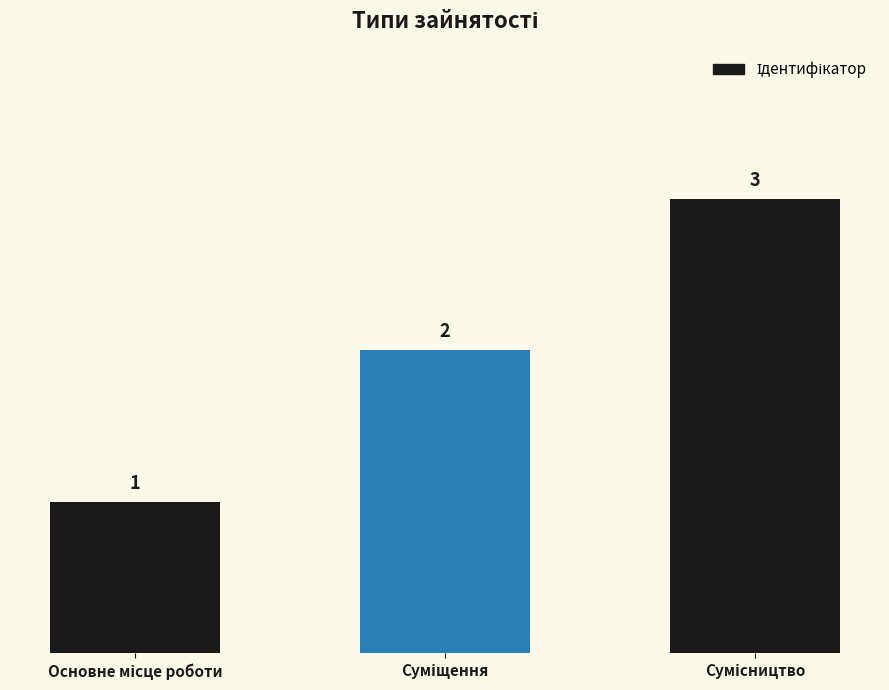

What is the greatest value displayed?

3